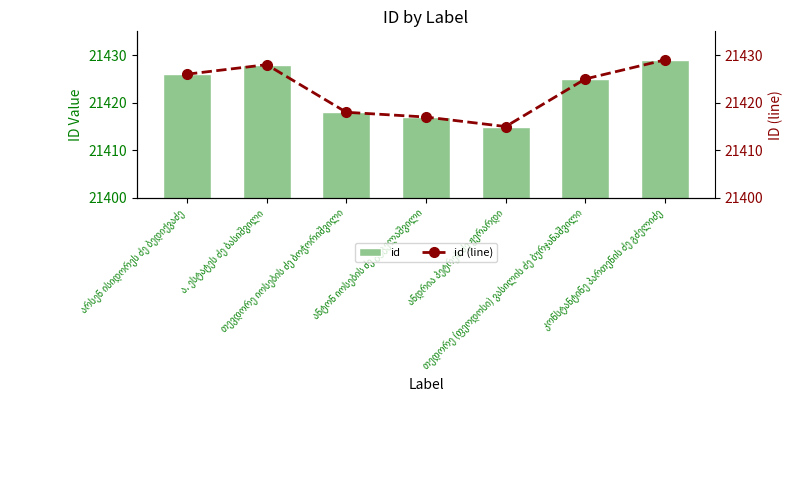

What position from the right is თევდორე იოსების ძე ბოჭორიშვილი?

5